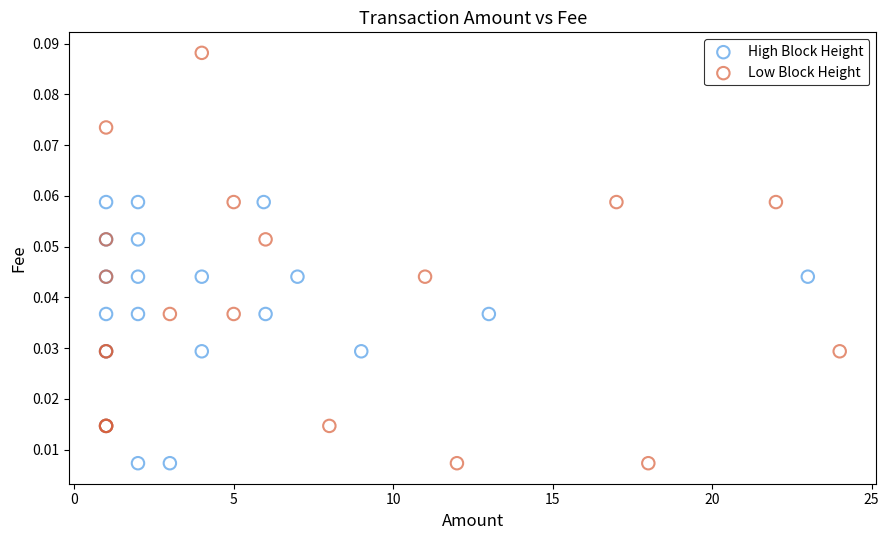

Which series reaches the maximum Y coordinate?

Low Block Height